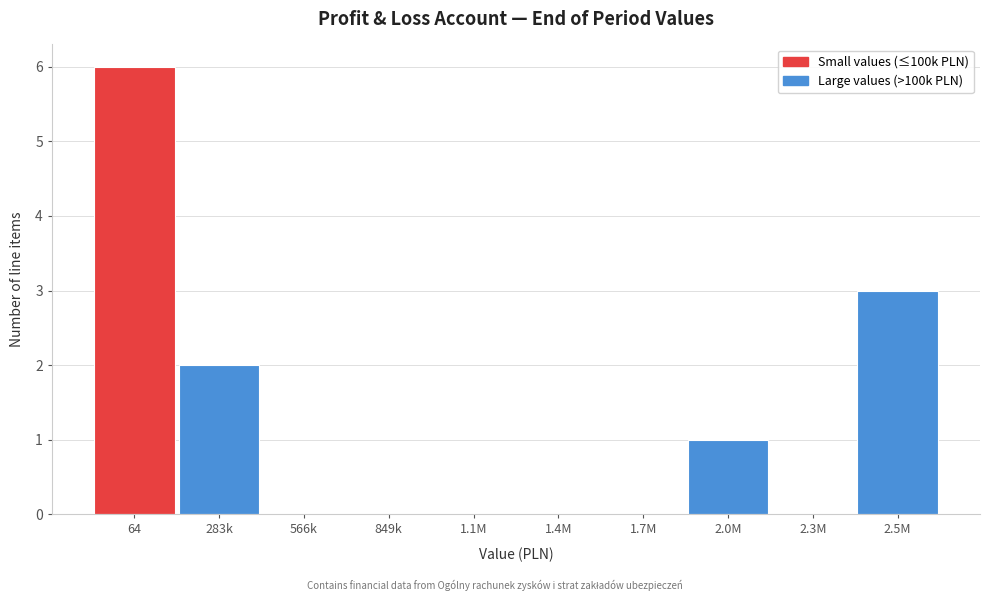

Reading left to right, extract all data points from this chart.

64=6	283k=2	566k=0	849k=0	1.1M=0	1.4M=0	1.7M=0	2.0M=1	2.3M=0	2.5M=3